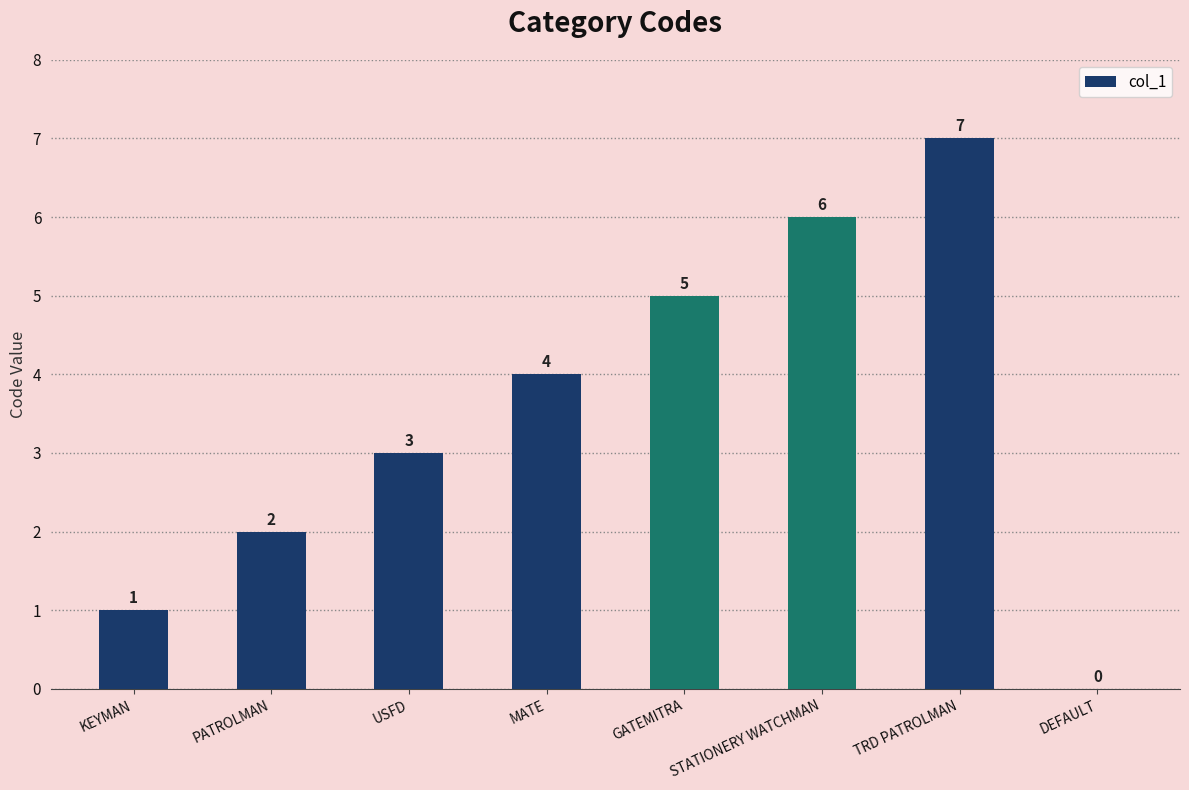

At which label is the value closest to 3?

USFD